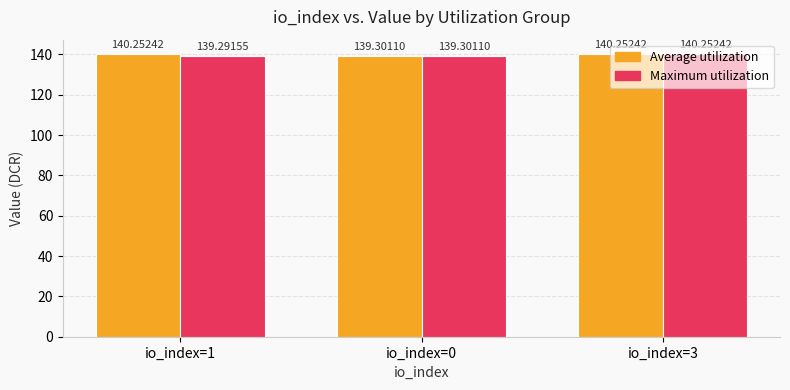

What are all the series names shown in the legend?

Average utilization, Maximum utilization